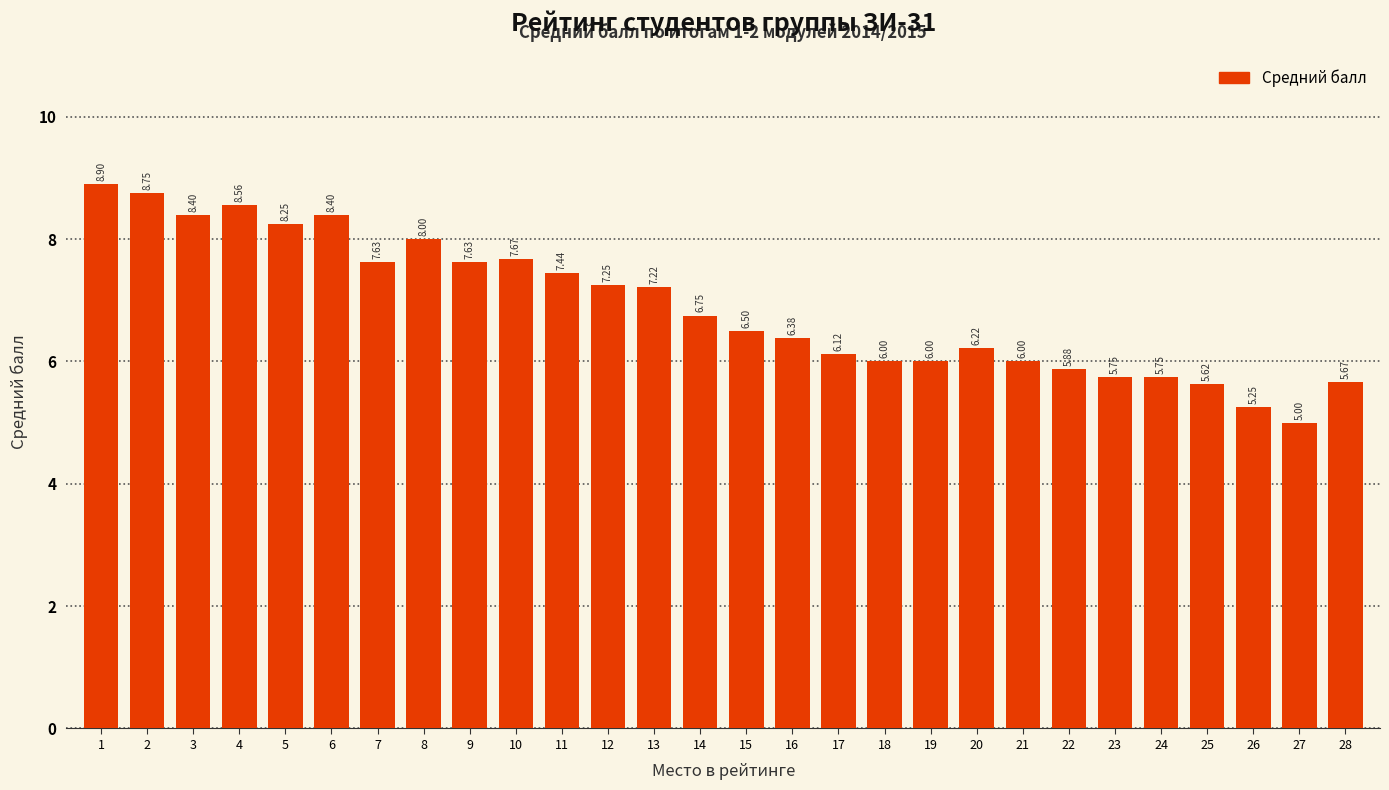

Which label corresponds to the largest value in the chart?

1